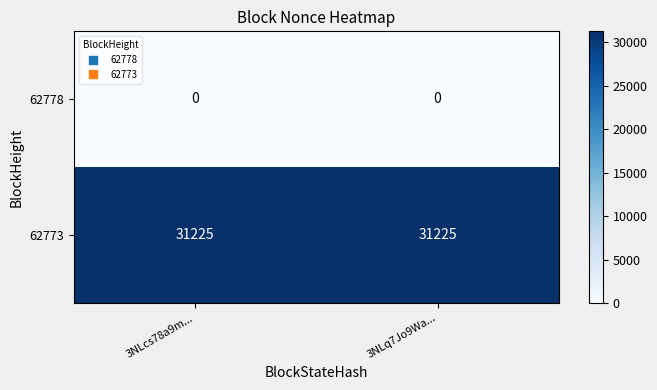

What is the greatest value displayed?

31225